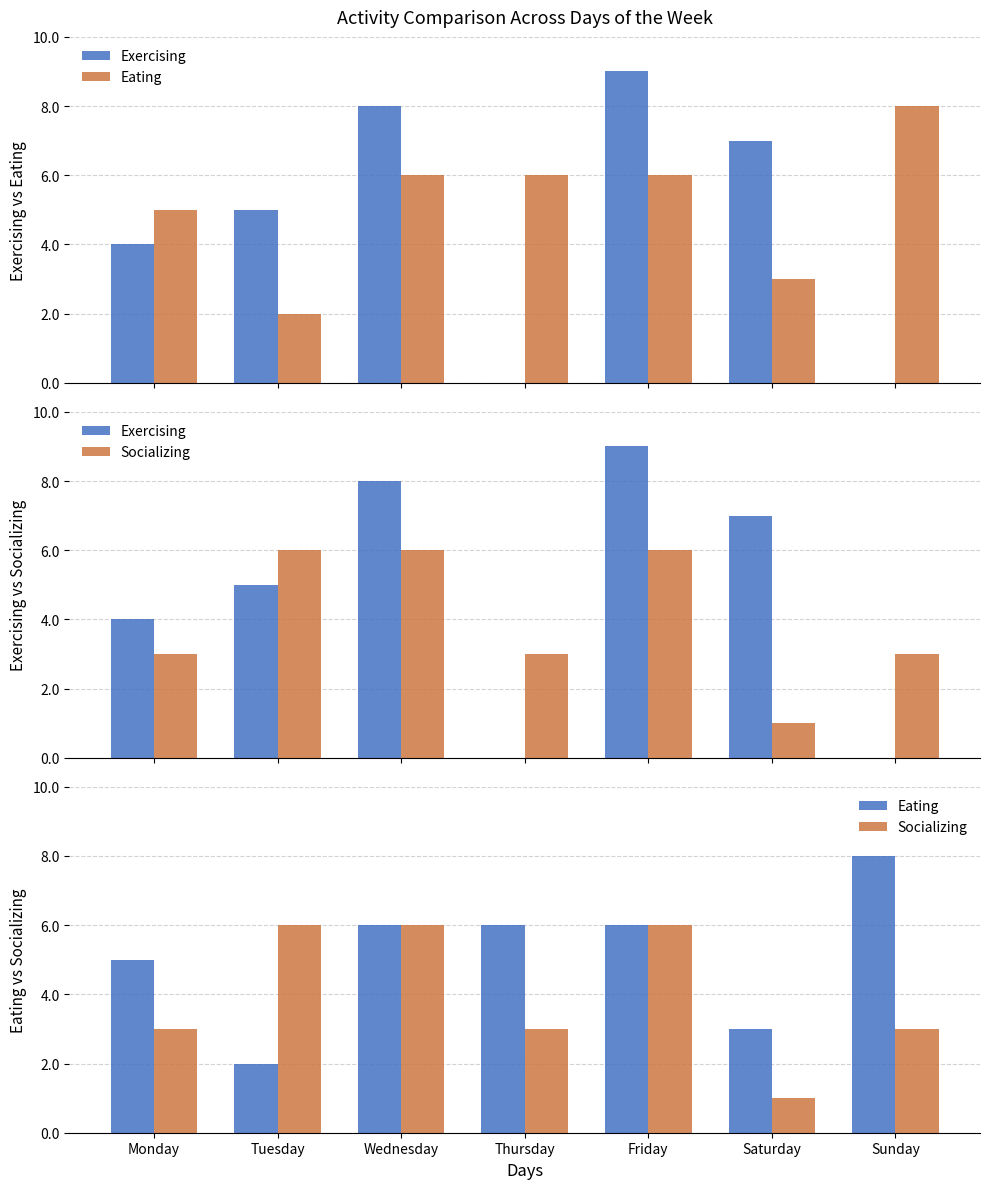

Is it true that Socializing equals 4 at Sunday?

False